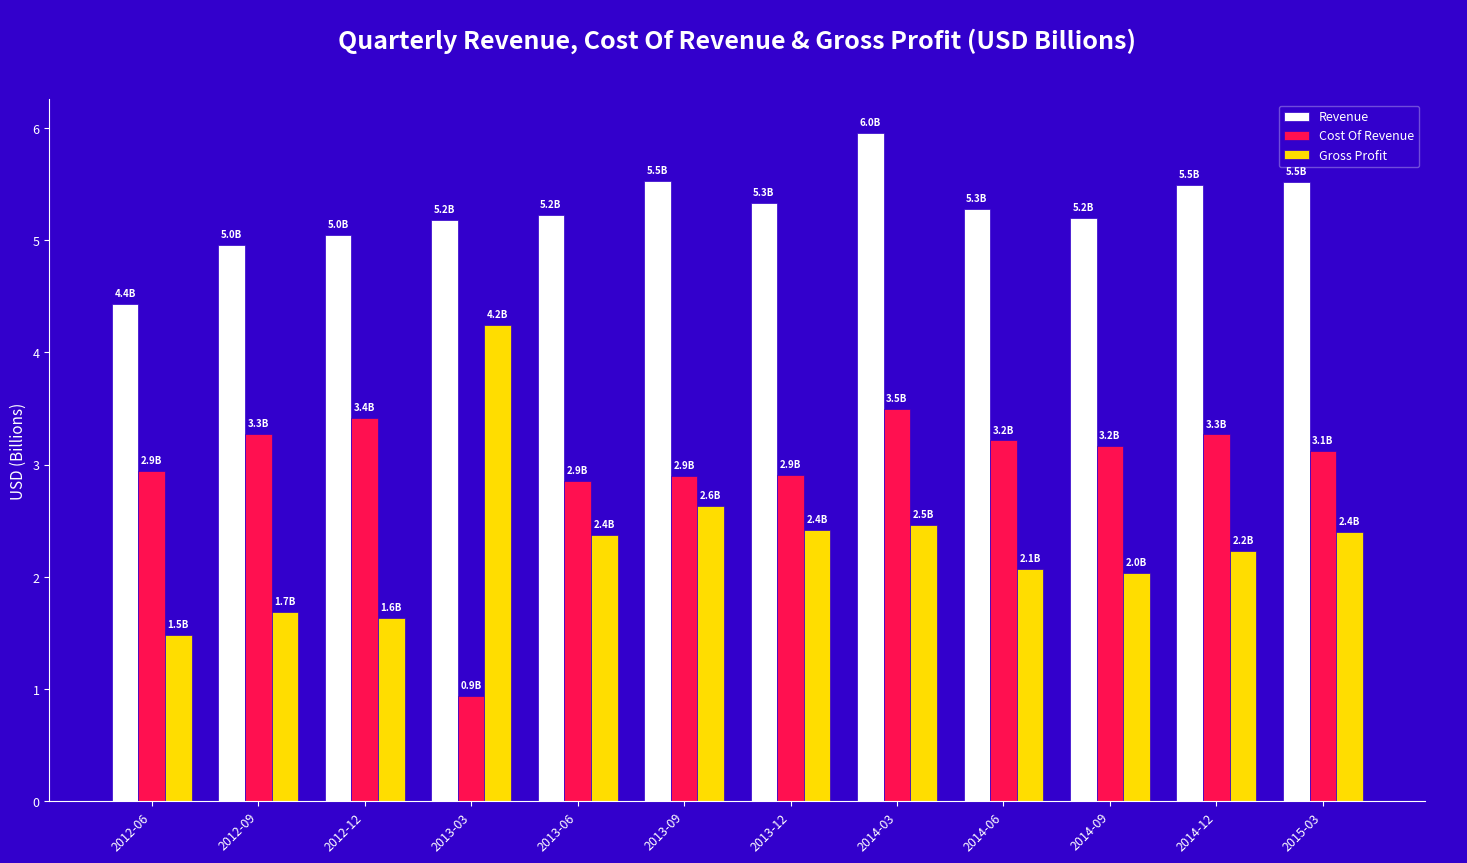

How many data points in Gross Profit are less than 2?

3